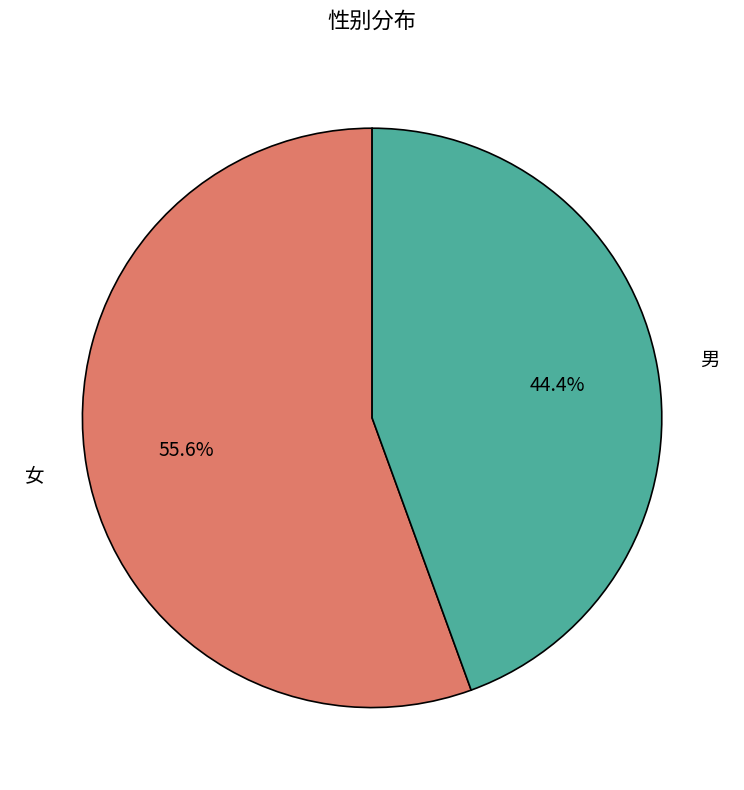

Is there any slice that represents more than half of the pie?

Yes